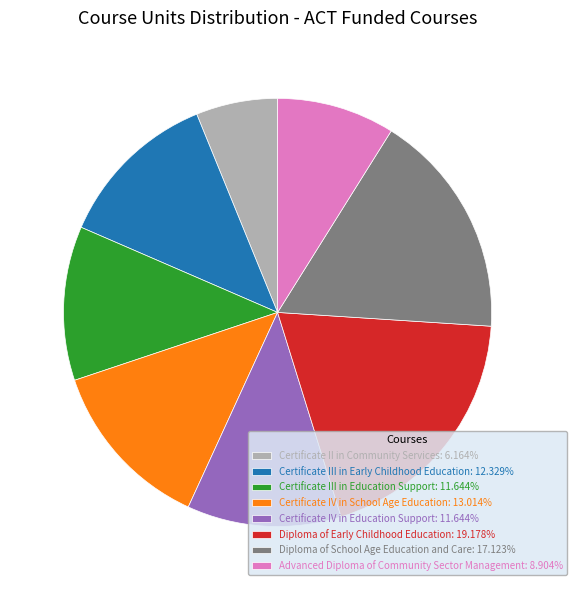

Approximately how many times larger is the value at Certificate III in Early Childhood Education: 12.329% compared to Certificate IV in School Age Education: 13.014%?

0.9